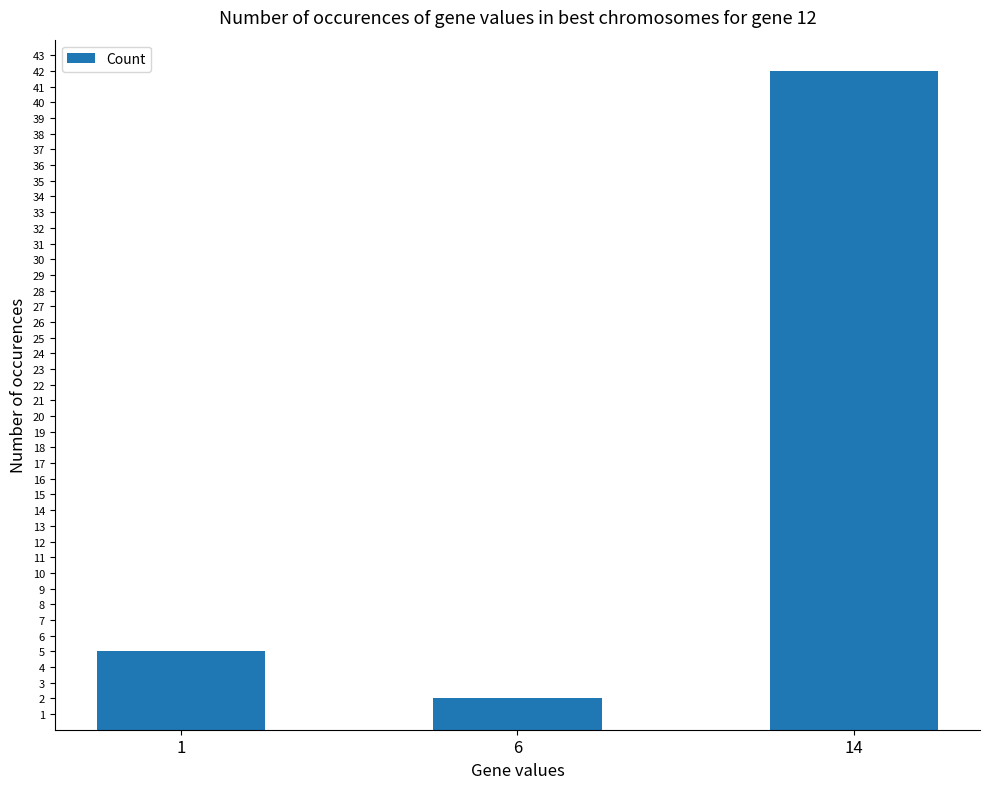

Which has a higher value, 1 or 14?

14